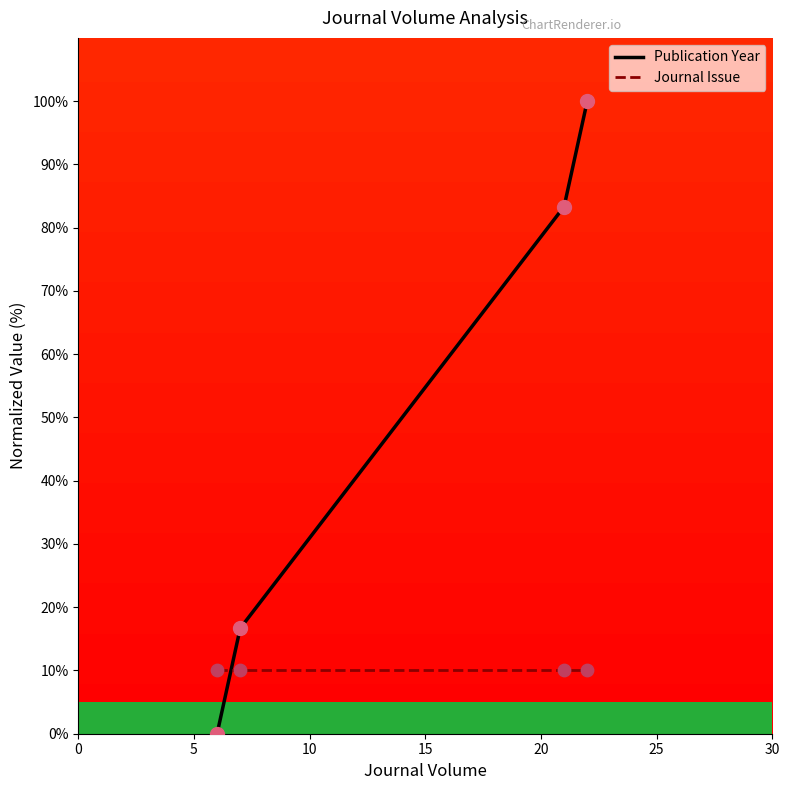

Which series has the largest total across all categories?

Publication Year